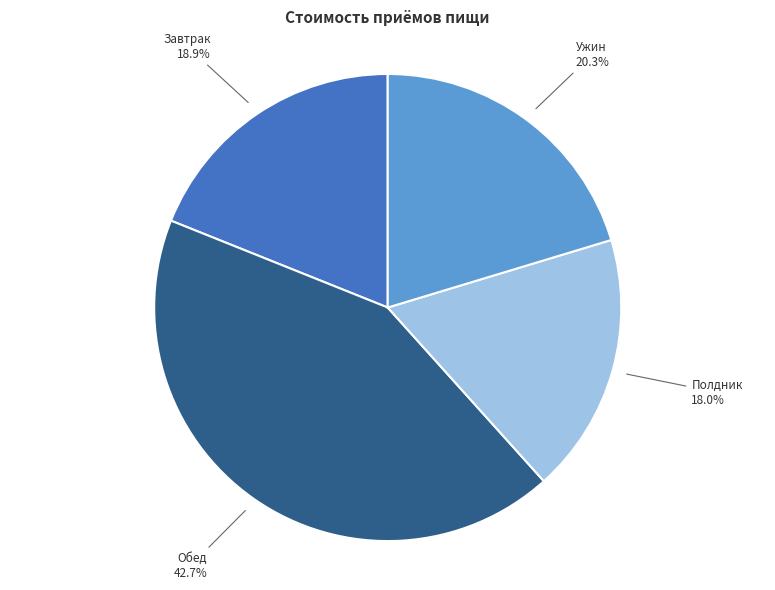

Is there a majority slice in this chart?

No